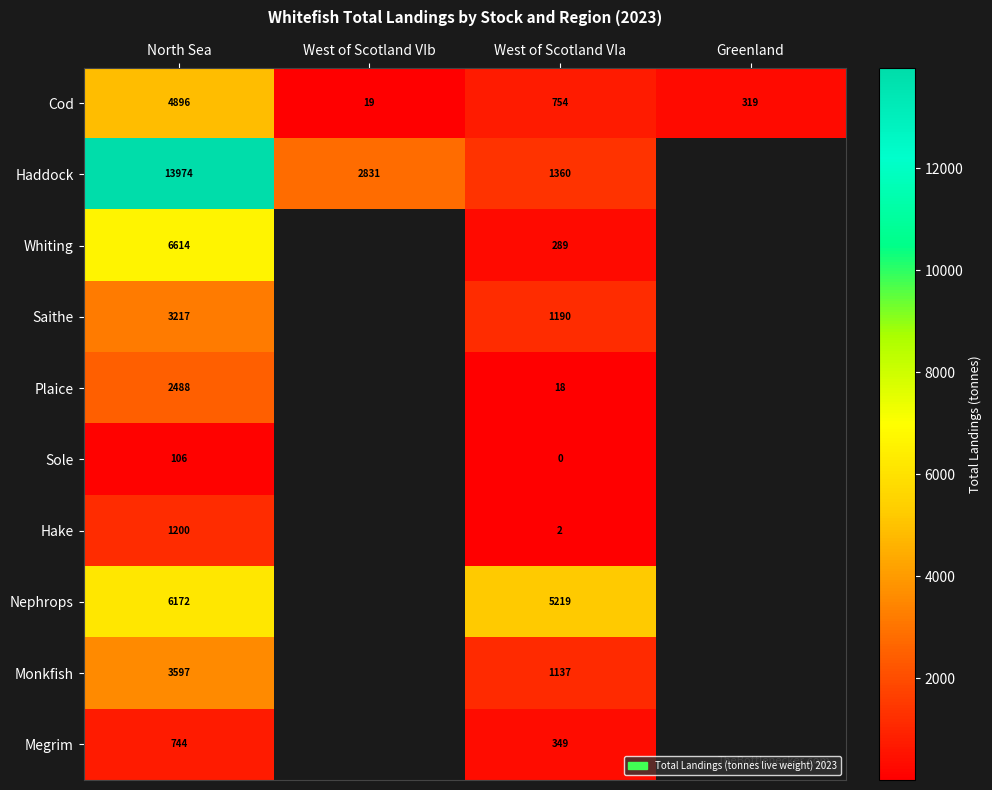

At West of Scotland VIa, list the series in order from smallest to largest.

Sole, Hake, Plaice, Whiting, Megrim, Cod, Monkfish, Saithe, Haddock, Nephrops